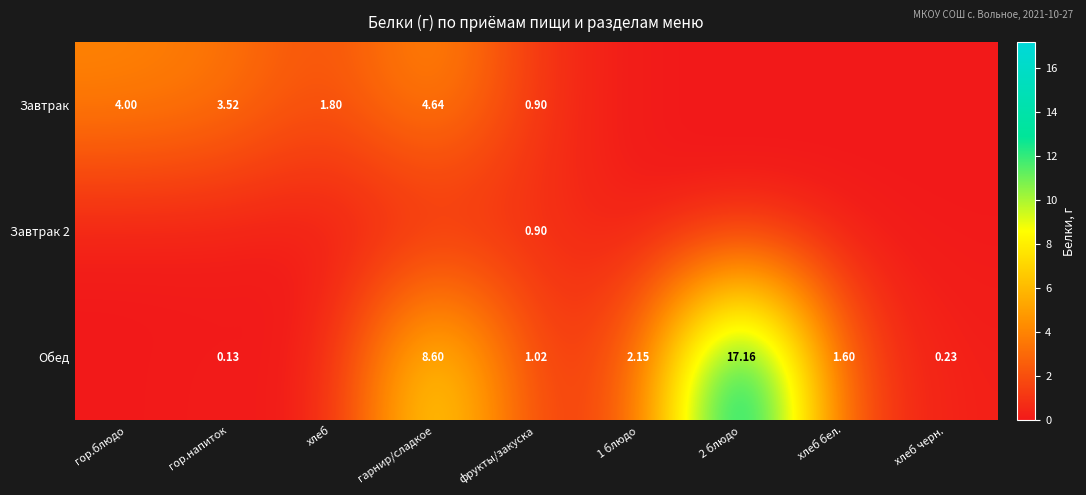

Between 2 блюдо and хлеб черн., which is larger?

2 блюдо